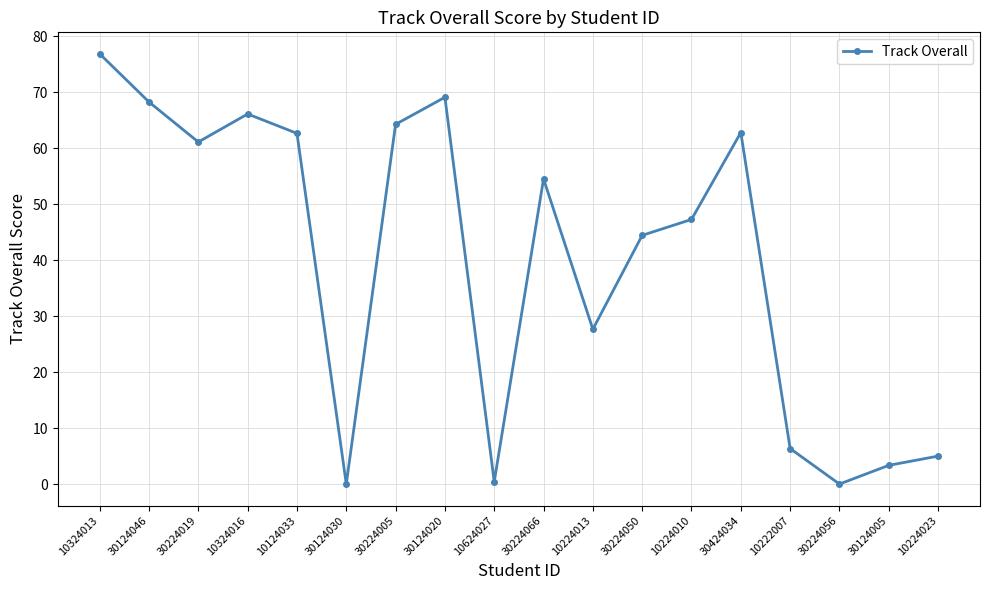

The value at 30424034 is 62.8. True or false?

True